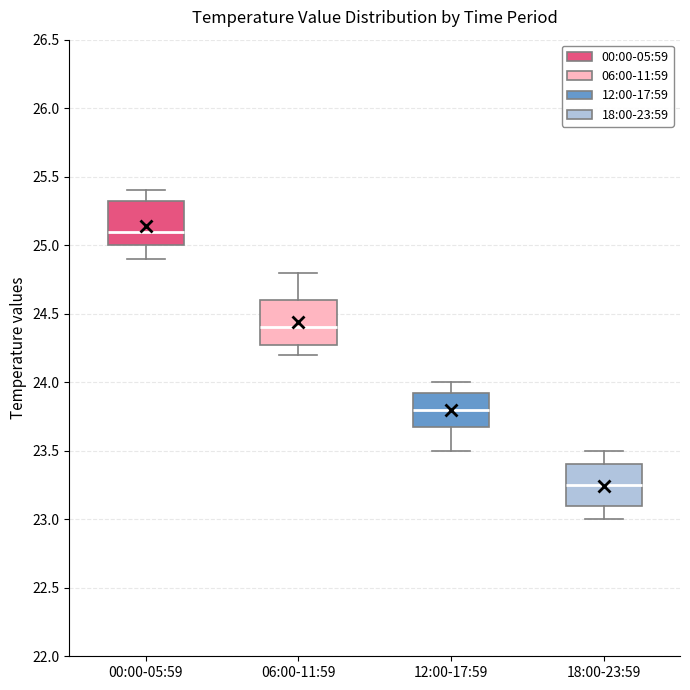

Reading left to right, read every box against the y-axis: the position of its median line, the range the box covers, and the ends of its whiskers. The values are not printed on the chart, so give them approximately, as read against the axis.

00:00-05:59: median 25.10, box 25.00 to 25.35, whiskers 24.90 to 25.40
06:00-11:59: median 24.40, box 24.30 to 24.60, whiskers 24.20 to 24.80
12:00-17:59: median 23.80, box 23.70 to 23.95, whiskers 23.50 to 24.00
18:00-23:59: median 23.25, box 23.10 to 23.40, whiskers 23.00 to 23.50